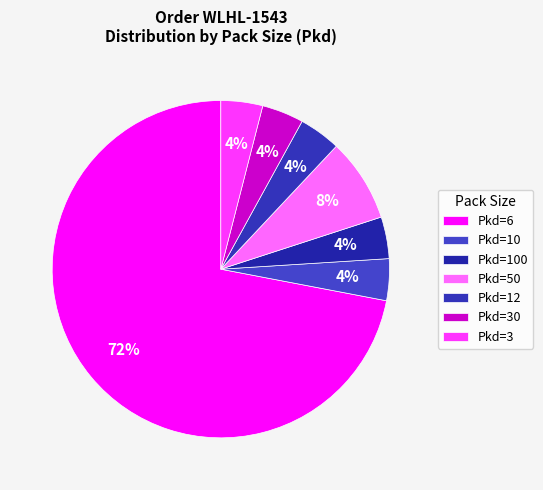

Which slice is the smallest?

3